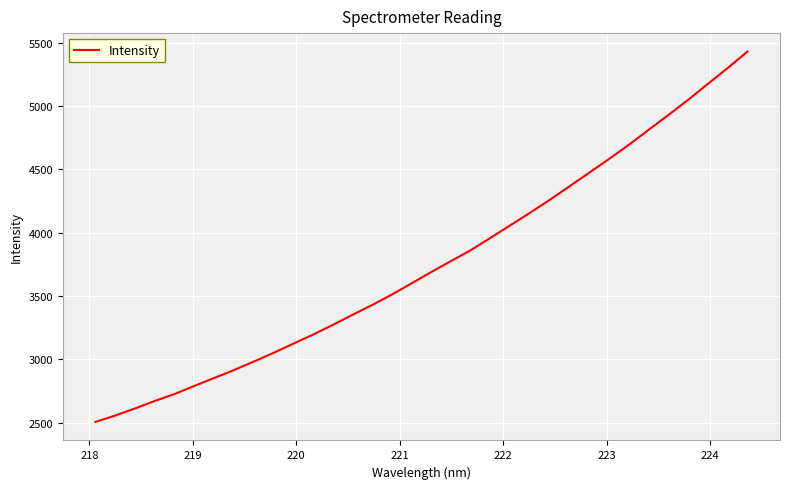

What is the difference between the maximum and minimum values?

2923.8